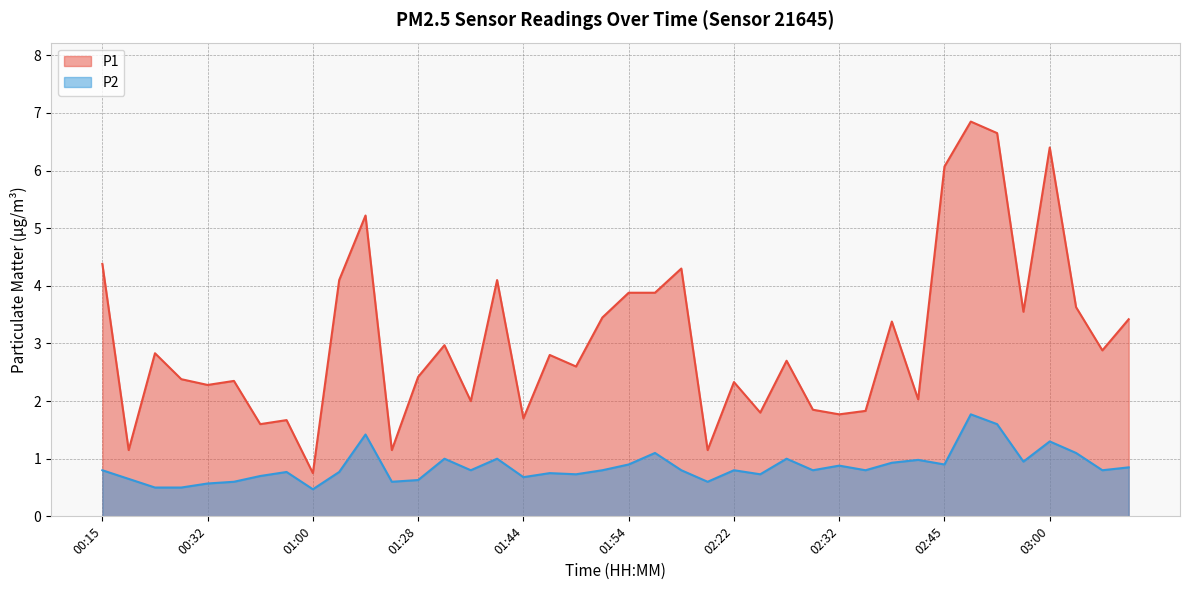

What is the difference between the maximum and minimum values in the P2 series?

1.3